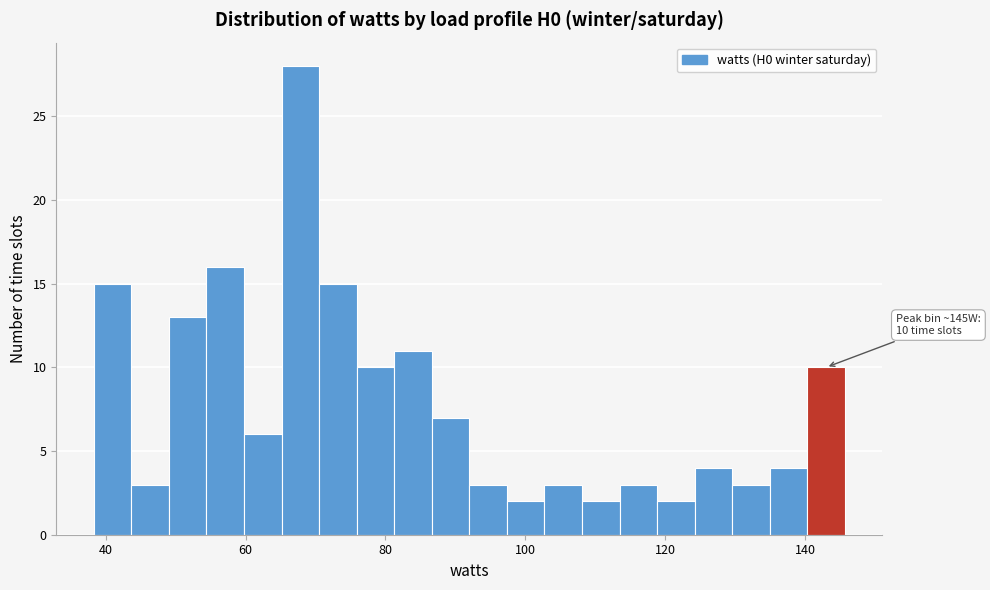

Read against the x-axis, roughly where is the centre of the tallest bar?

68